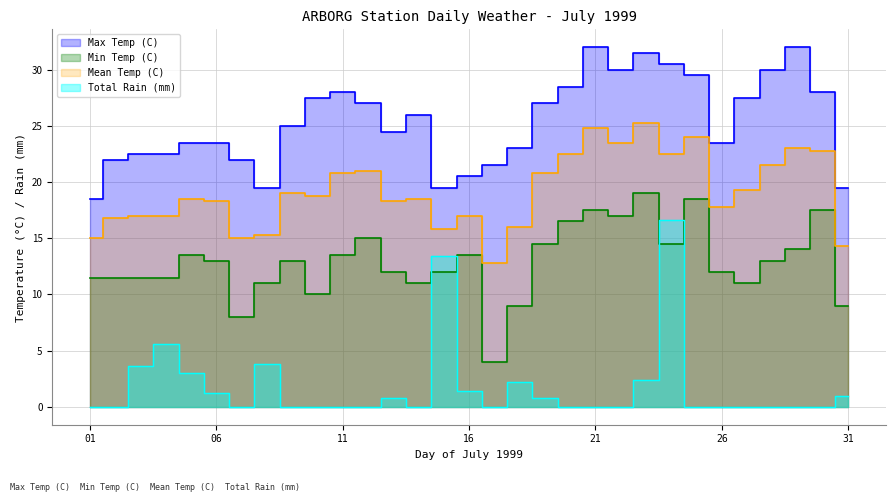

The value of Total Rain (mm) at 20 is 0.0. True or false?

True